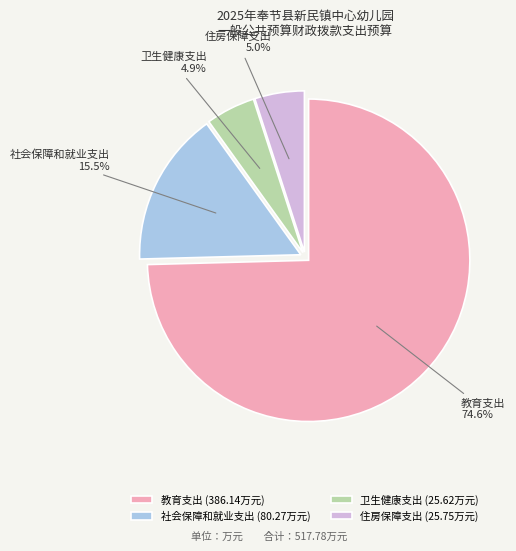

How much of the chart is everything except 住房保障支出?

95.0%